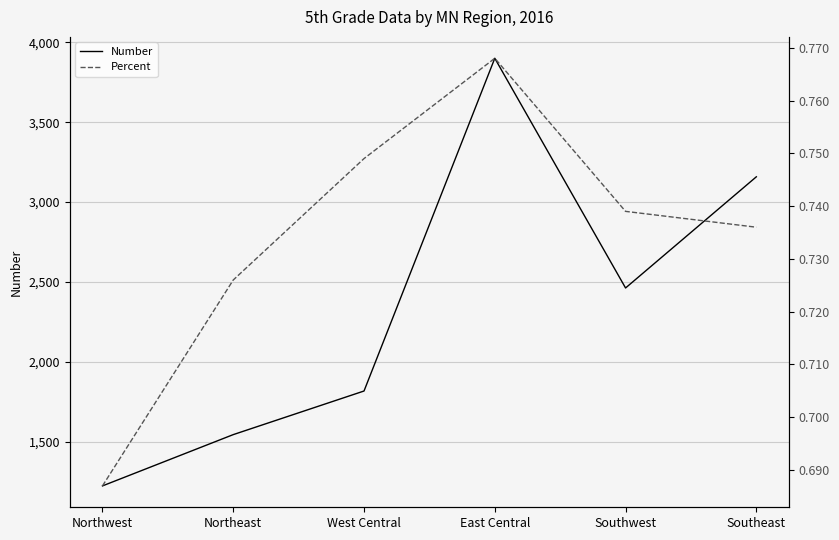

Count the Number values in the range 1544 to 3158.

4